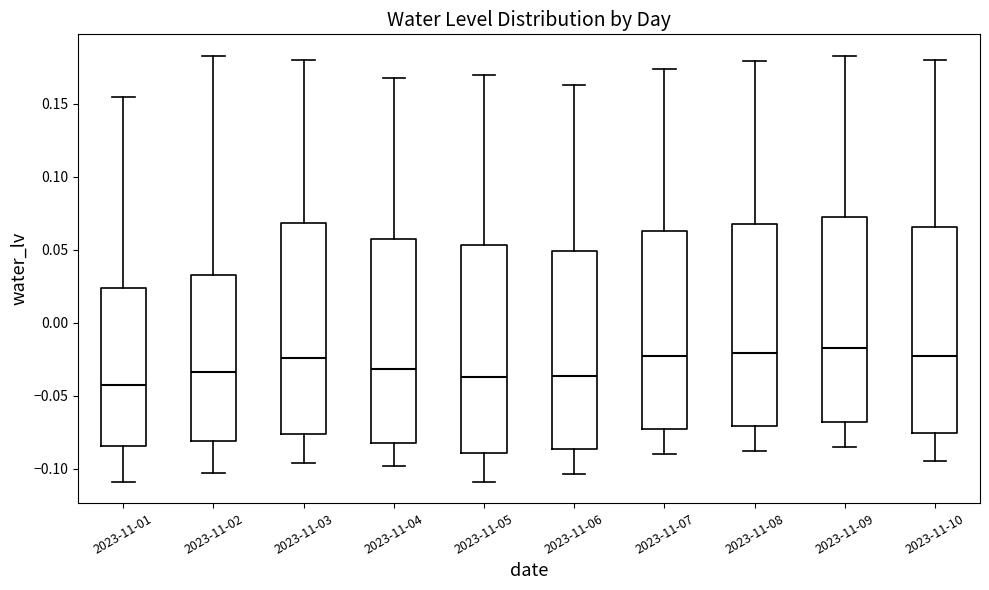

Reading left to right, read every box against the y-axis: the position of its median line, the range the box covers, and the ends of its whiskers. The values are not printed on the chart, so give them approximately, as read against the axis.

2023-11-01: median -0.040, box -0.085 to 0.025, whiskers -0.110 to 0.155
2023-11-02: median -0.035, box -0.080 to 0.035, whiskers -0.105 to 0.185
2023-11-03: median -0.025, box -0.075 to 0.070, whiskers -0.095 to 0.180
2023-11-04: median -0.030, box -0.080 to 0.055, whiskers -0.100 to 0.170
2023-11-05: median -0.035, box -0.090 to 0.055, whiskers -0.110 to 0.170
2023-11-06: median -0.035, box -0.085 to 0.050, whiskers -0.105 to 0.165
2023-11-07: median -0.020, box -0.075 to 0.065, whiskers -0.090 to 0.175
2023-11-08: median -0.020, box -0.070 to 0.070, whiskers -0.090 to 0.180
2023-11-09: median -0.015, box -0.070 to 0.070, whiskers -0.085 to 0.185
2023-11-10: median -0.025, box -0.075 to 0.065, whiskers -0.095 to 0.180